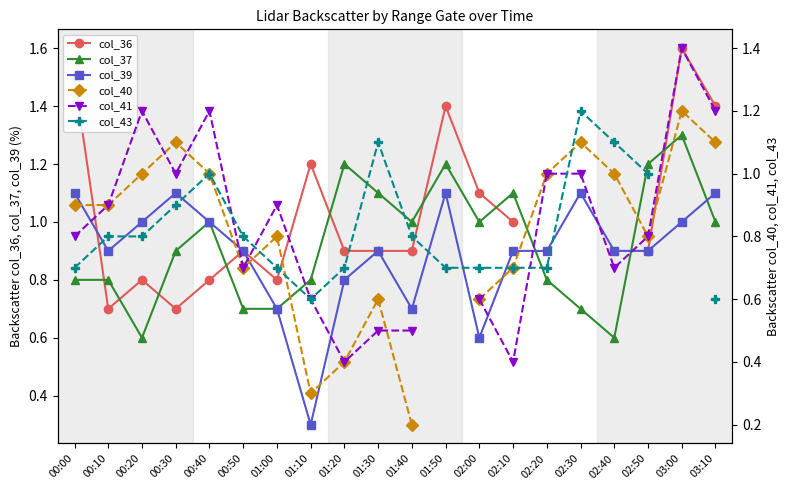

Rank the categories by col_40 value from lowest to highest.

01:40, 01:10, 01:20, 01:30, 02:00, 00:50, 02:10, 01:00, 02:50, 00:00, 00:10, 00:20, 00:40, 02:40, 00:30, 01:50, 02:20, 02:30, 03:10, 03:00